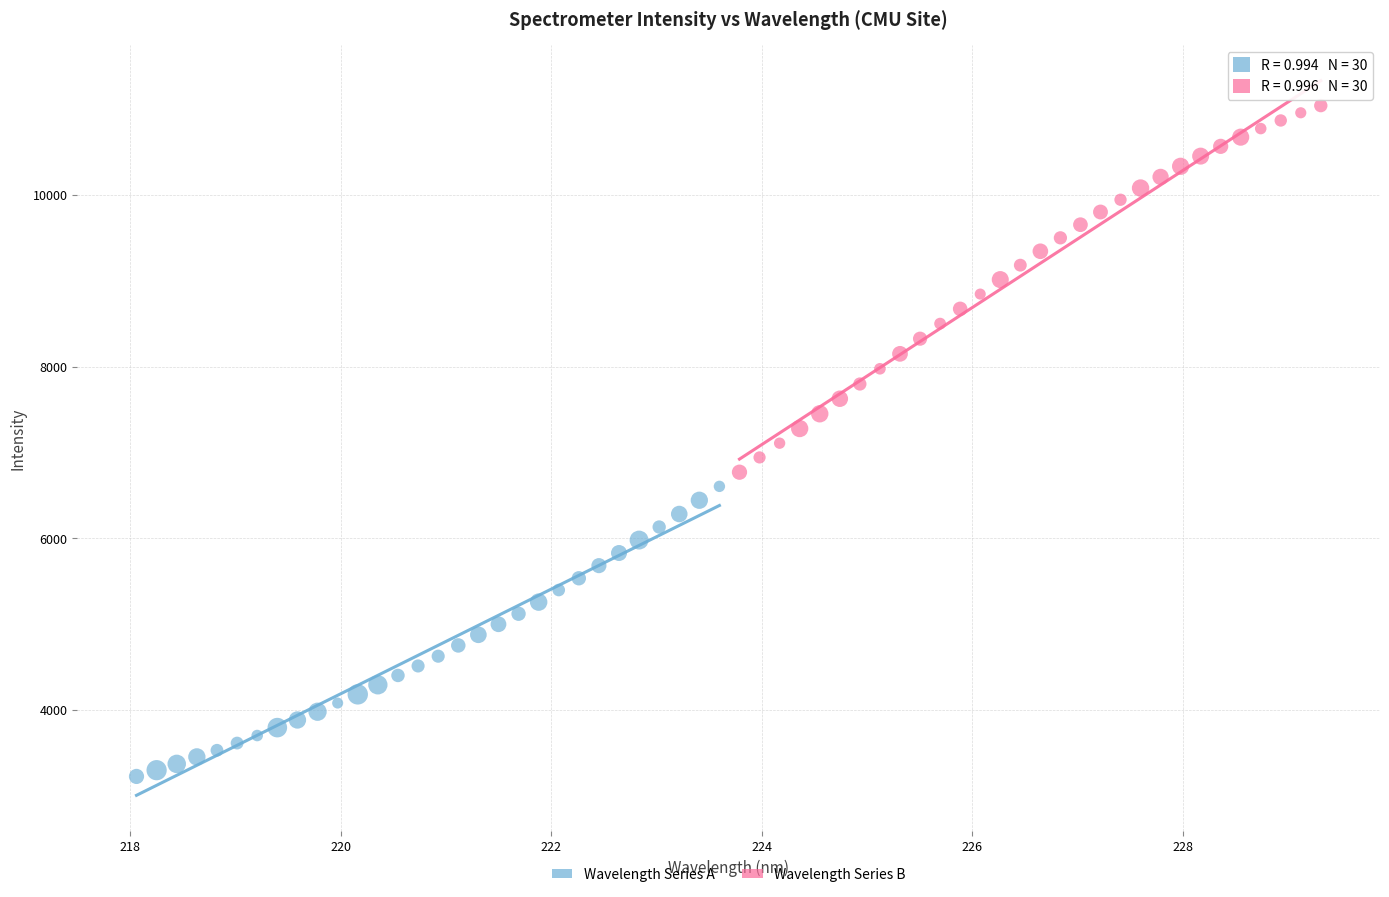

What are all the series names shown in the legend?

Wavelength Series A, Wavelength Series B